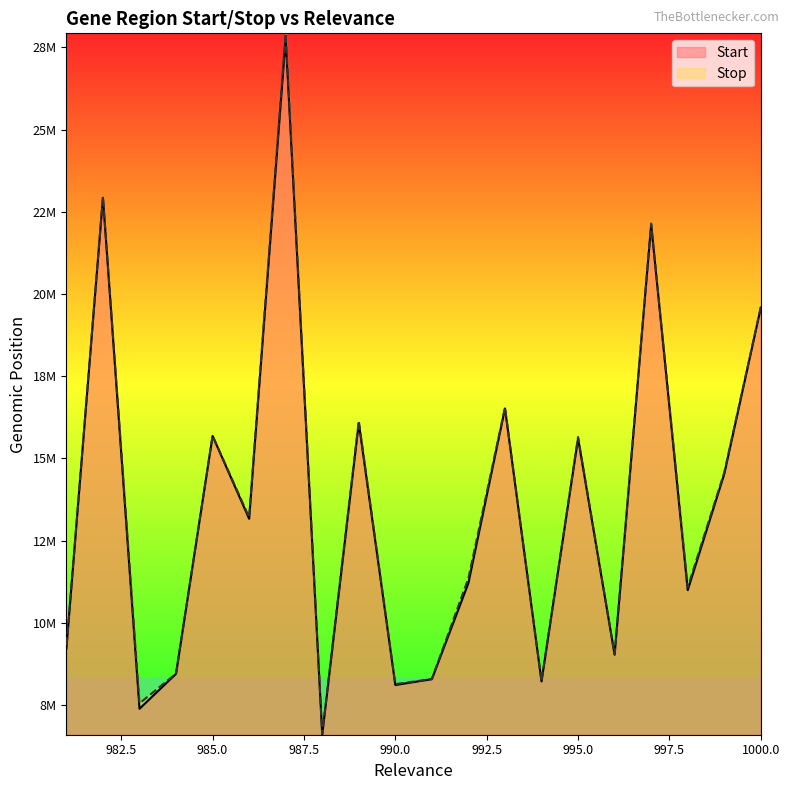

The value of Start at 995 is 4511367. True or false?

False